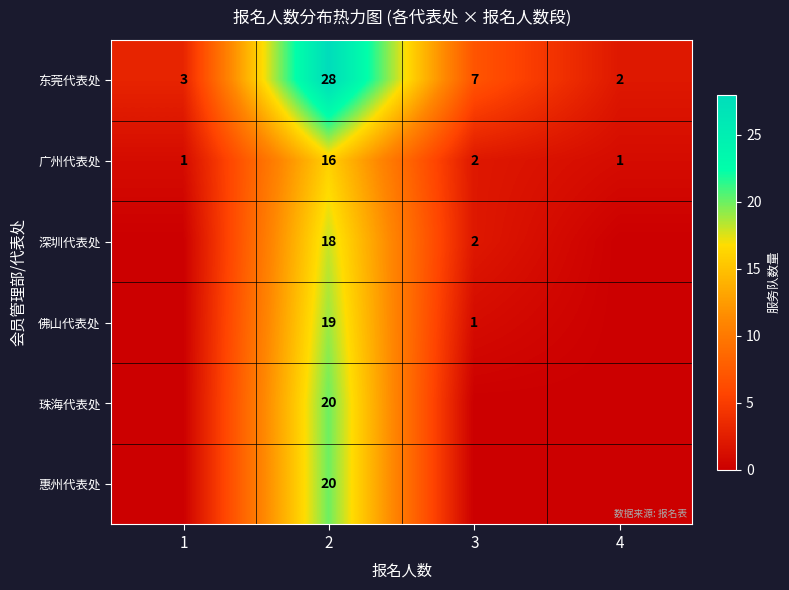

What value does the 东莞代表处 series have at 1, to the nearest 5?

5